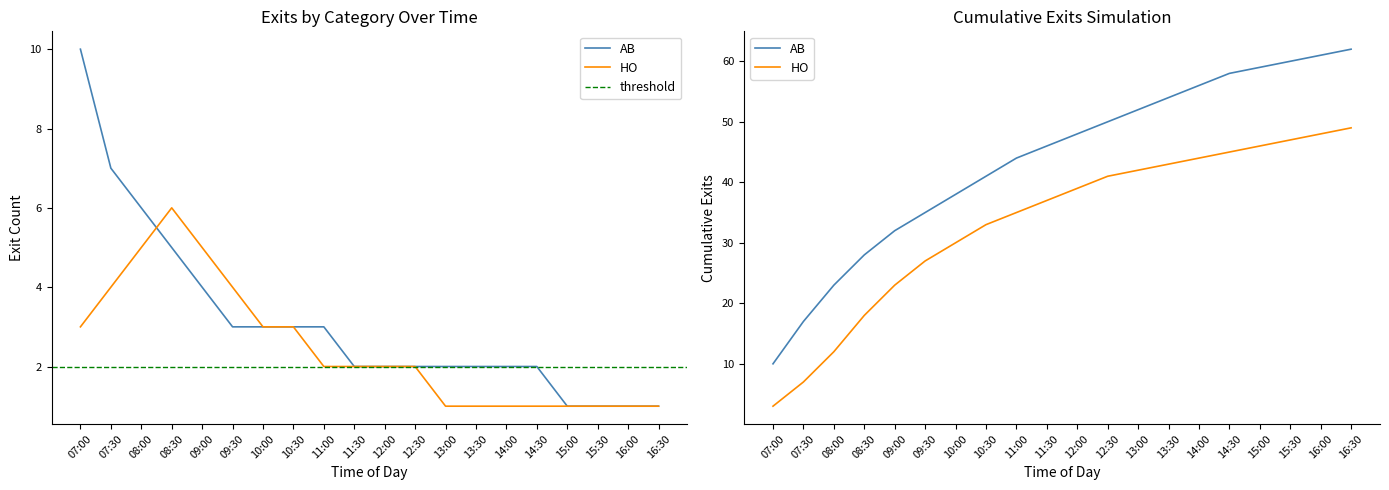

Reading left to right, list all the values displayed in this chart.

AB: 07:00=10	07:30=7	08:00=6	08:30=5	09:00=4	09:30=3	10:00=3	10:30=3	11:00=3	11:30=2	12:00=2	12:30=2	13:00=2	13:30=2	14:00=2	14:30=2	15:00=1	15:30=1	16:00=1	16:30=1
HO: 07:00=3	07:30=4	08:00=5	08:30=6	09:00=5	09:30=4	10:00=3	10:30=3	11:00=2	11:30=2	12:00=2	12:30=2	13:00=1	13:30=1	14:00=1	14:30=1	15:00=1	15:30=1	16:00=1	16:30=1